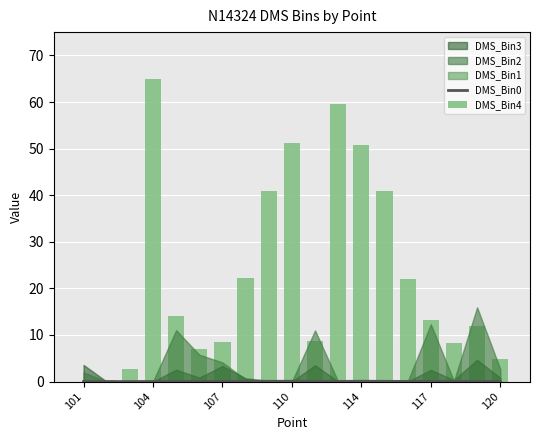

Where is DMS_Bin0 nearest to the value 0?

101